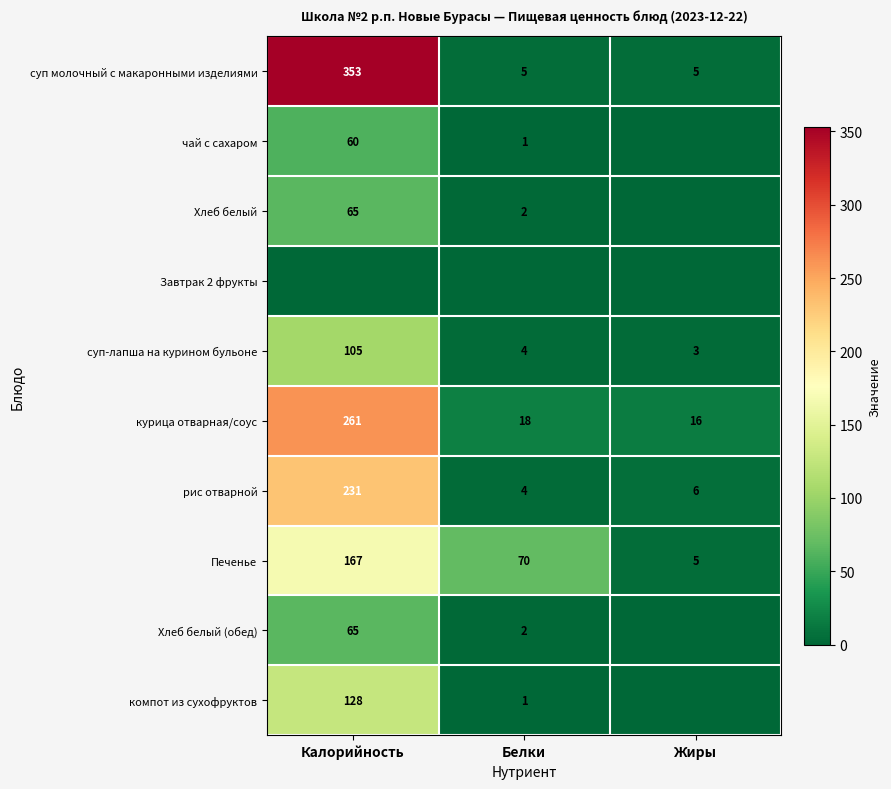

What is the spread (max minus min) of values at Калорийность?

353